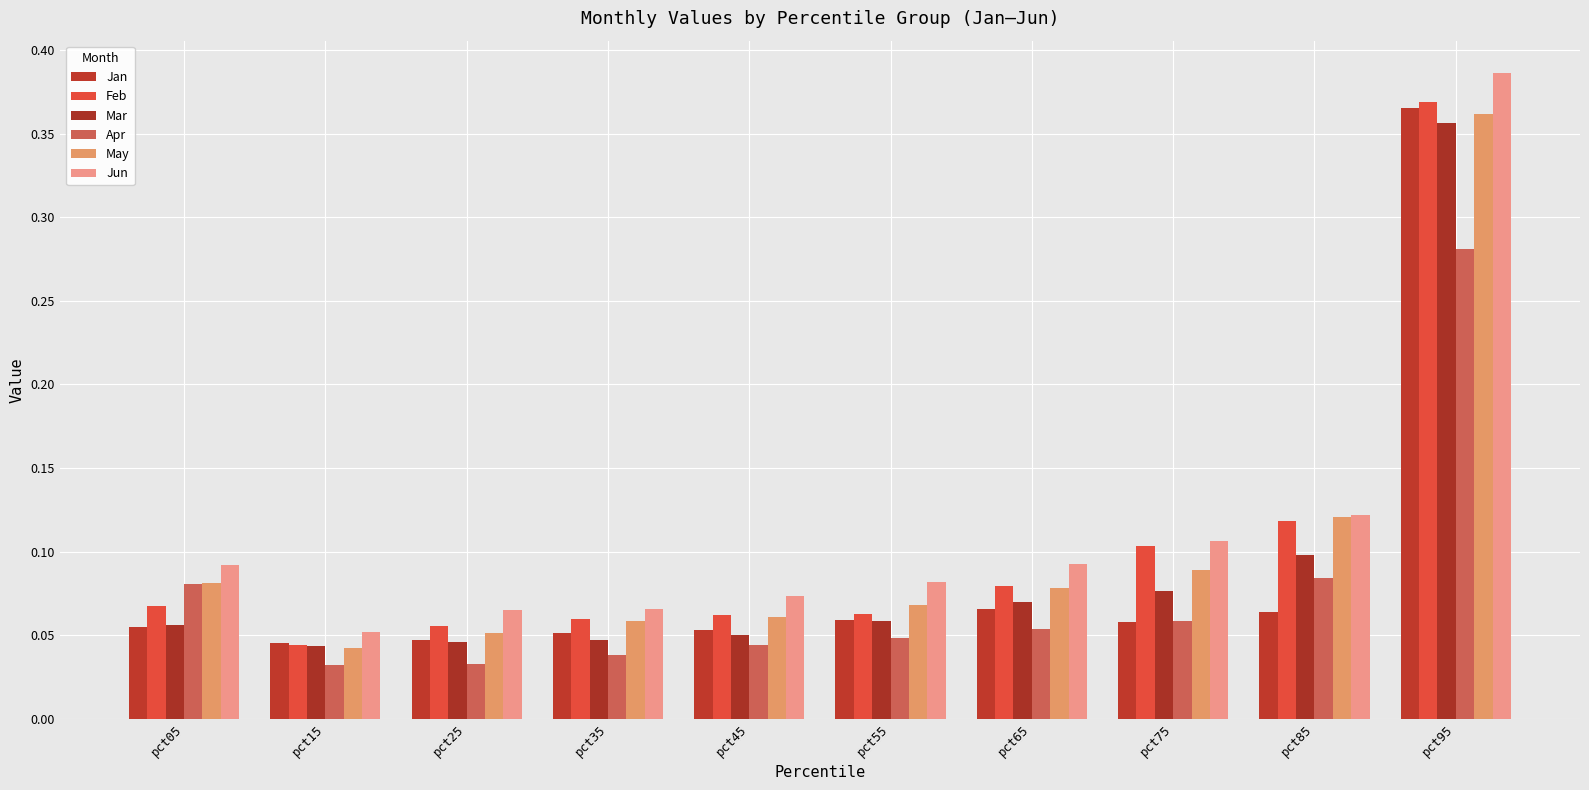

Read the Jun value at pct25.

0.1